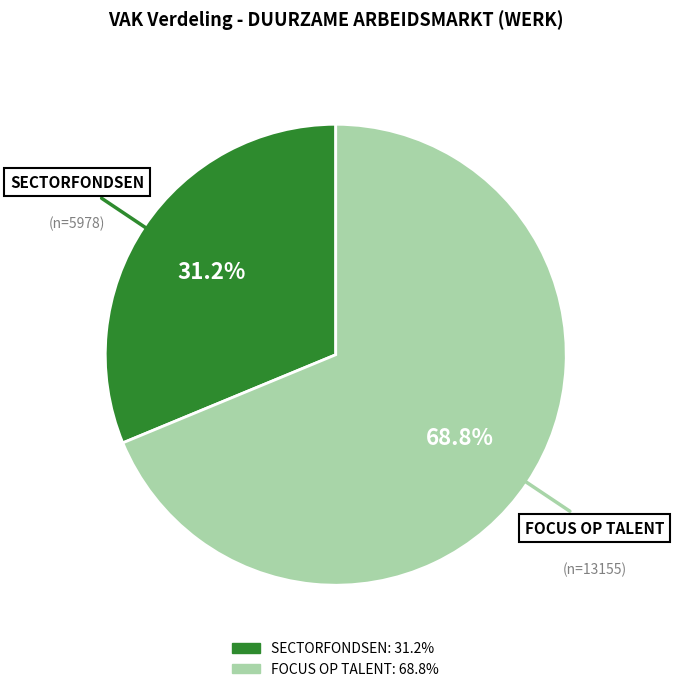

Does any single category account for the majority?

Yes